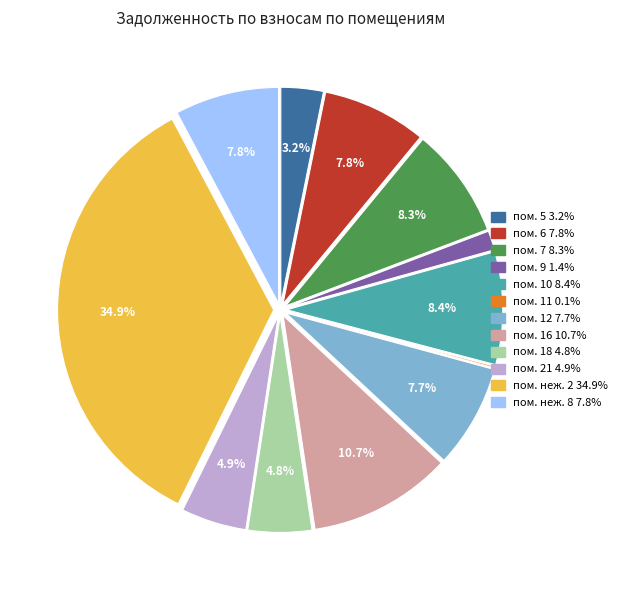

What is the largest slice in the pie chart?

пом. неж. 2